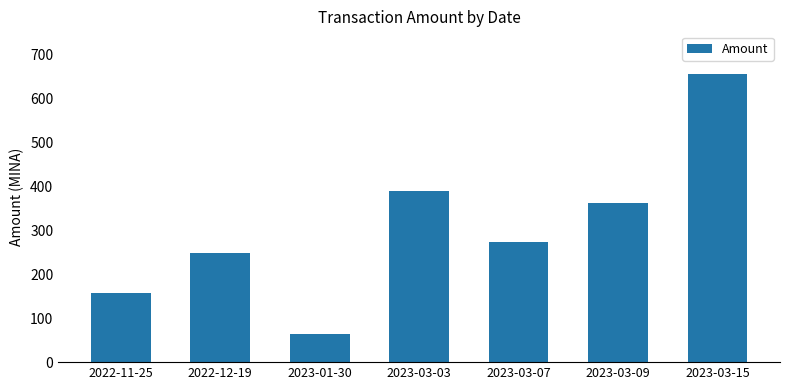

Is it true that the value at 2023-03-09 is 363.1?

True